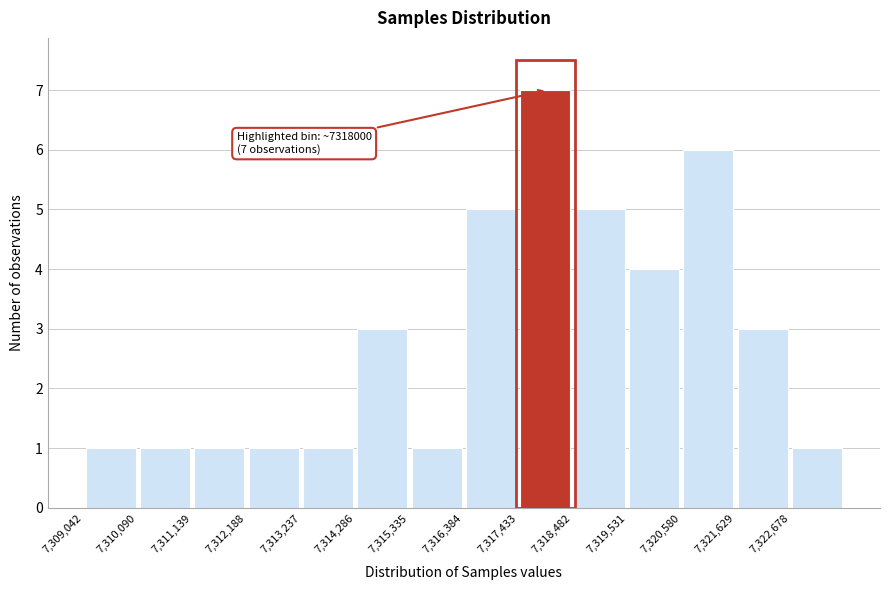

Over which range of the x-axis is the bar tallest?

7317400 to 7318400